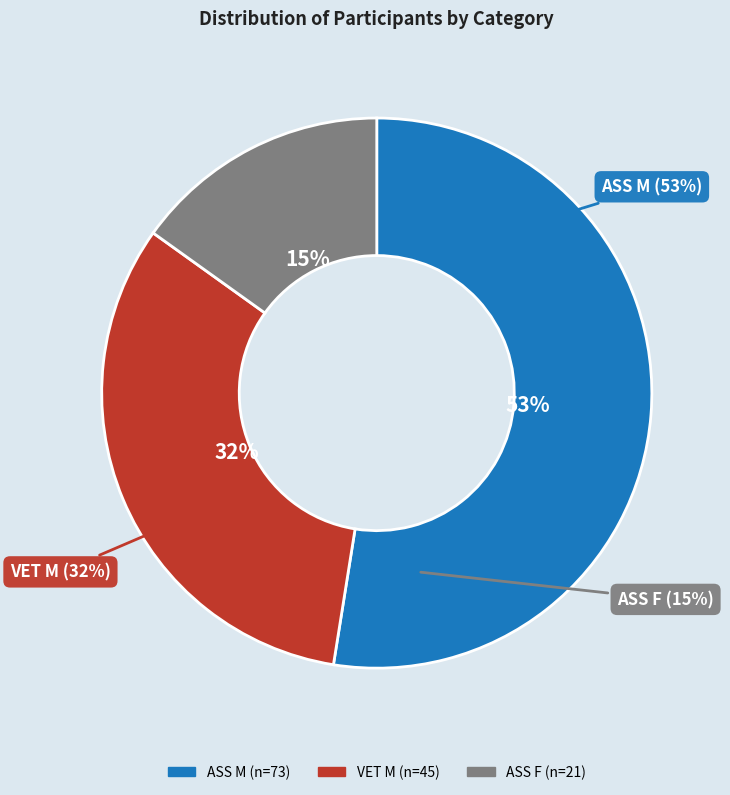

How many segments does this pie chart have?

3